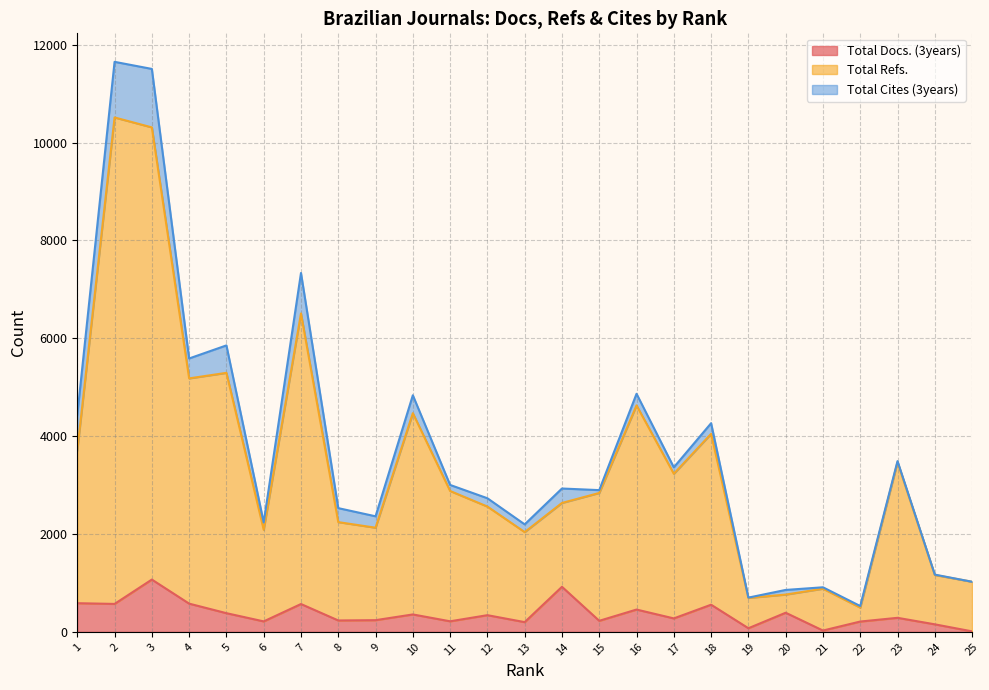

True or false: Total Refs. and Total Docs. (3years) cross at least once.

False